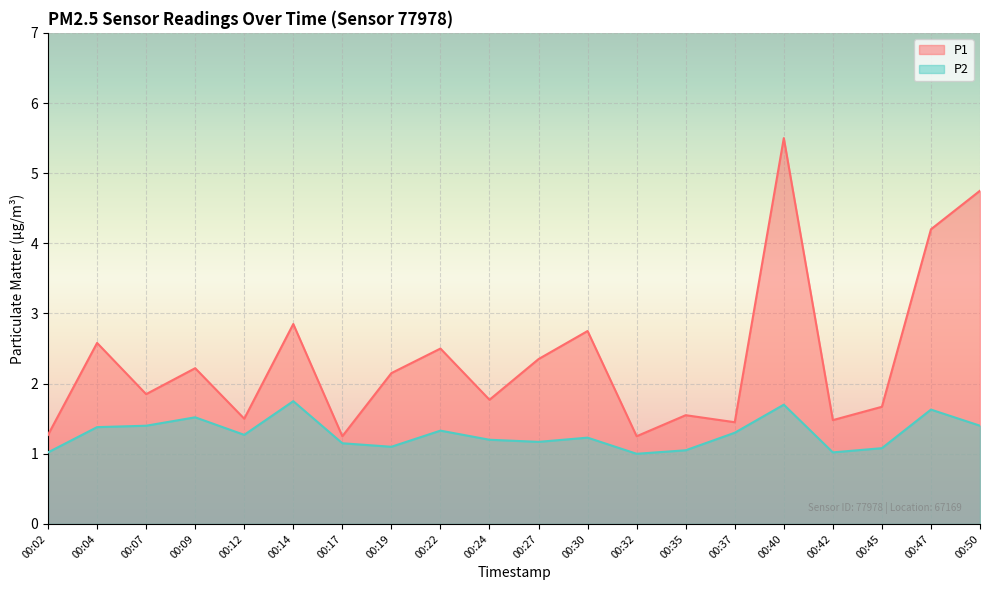

At which label does P1 reach its peak?

00:40